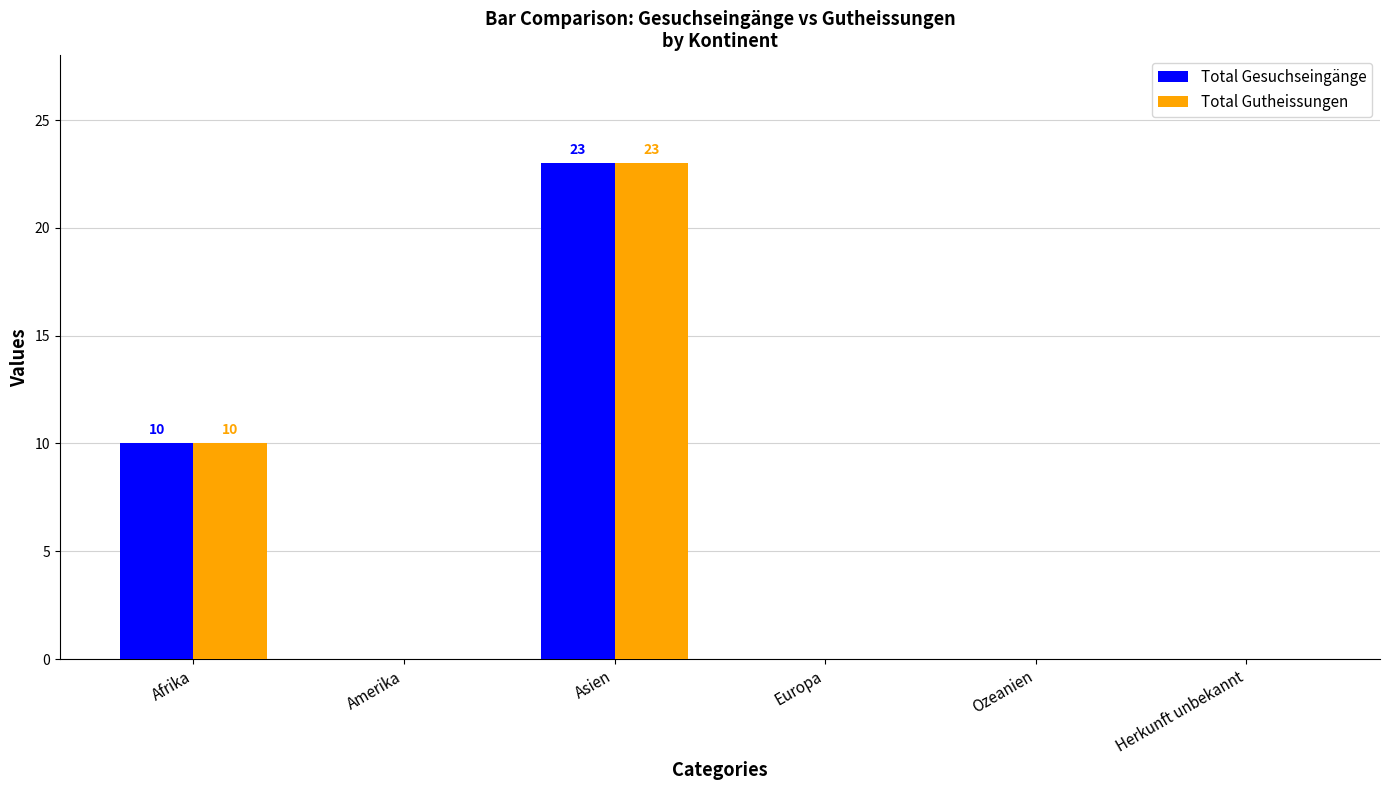

Reading left to right, extract all data points from this chart.

Total Gesuchseingänge: Afrika=10	Amerika=0	Asien=23	Europa=0	Ozeanien=0	Herkunft unbekannt=0
Total Gutheissungen: Afrika=10	Amerika=0	Asien=23	Europa=0	Ozeanien=0	Herkunft unbekannt=0